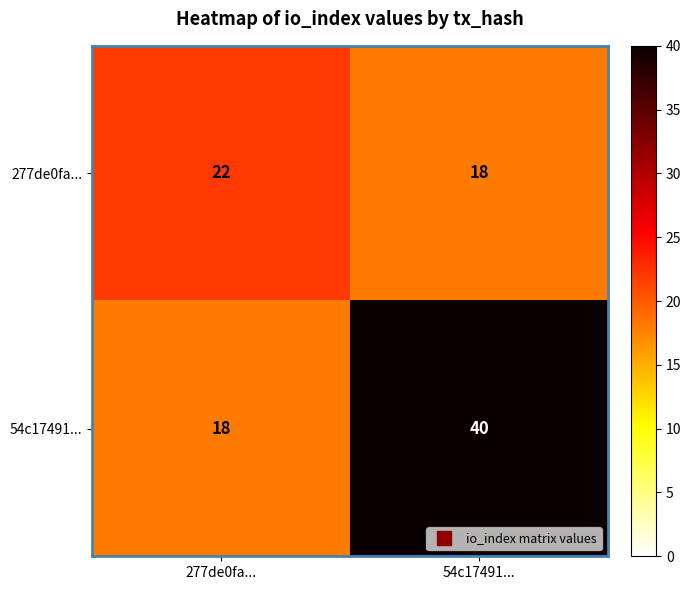

True or false: 54c17491... has a value of 55 at 54c17491....

False